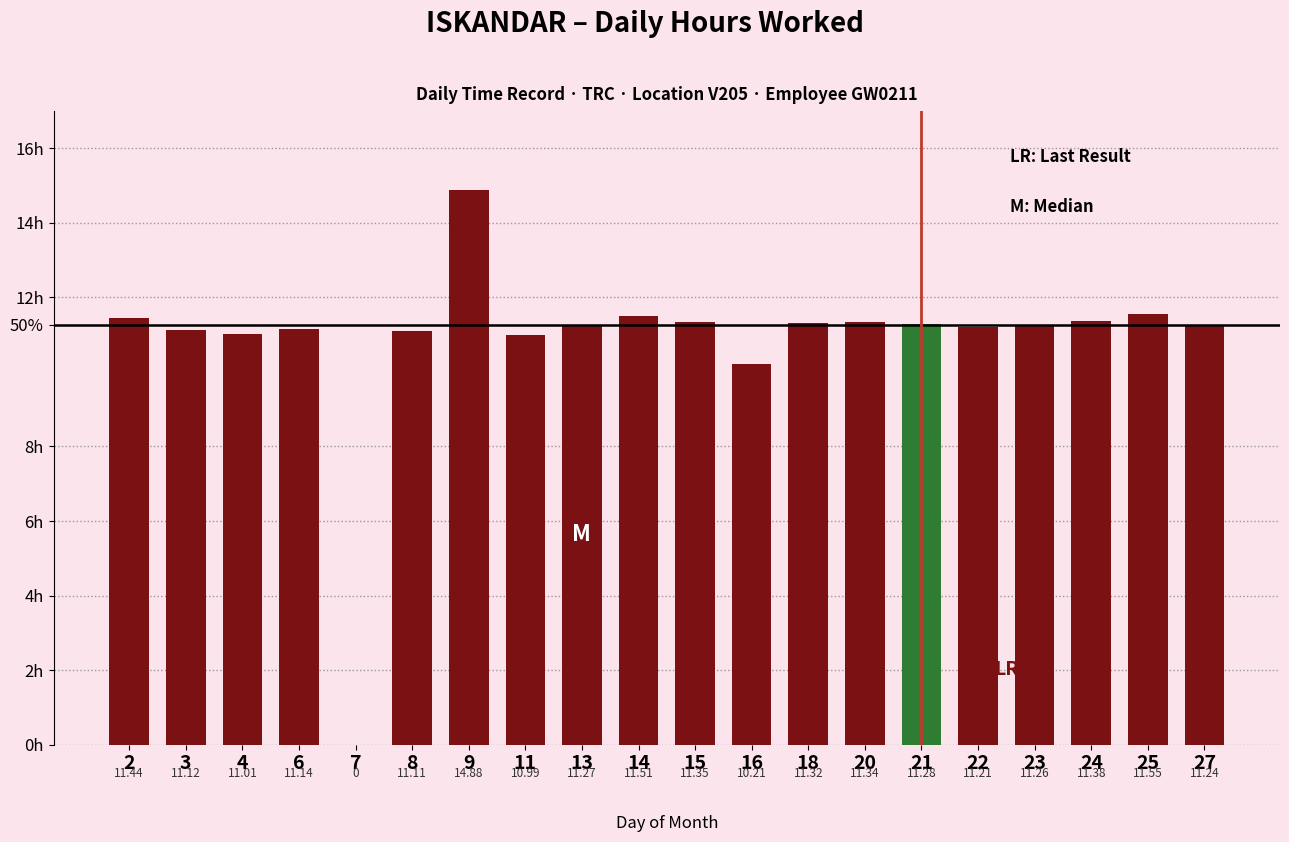

Are the bars horizontal?

No